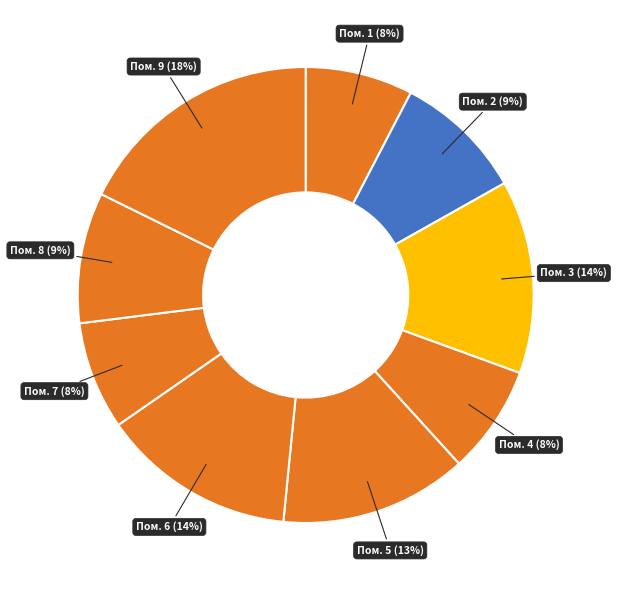

Count the number of slices in the pie.

9